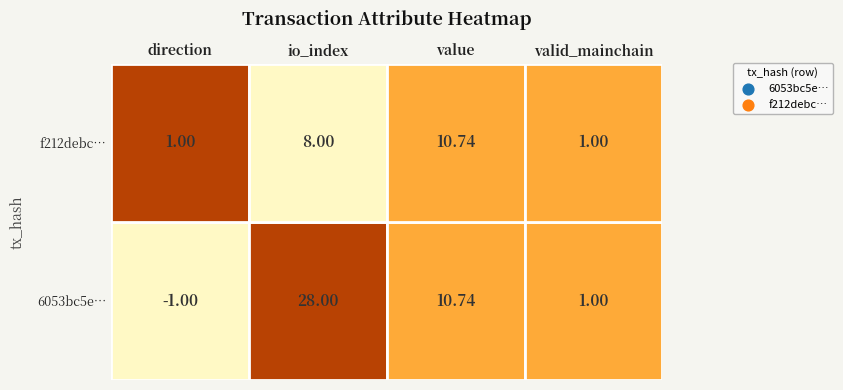

The value of 6053bc5ef27f9a788cacb7d3637bf5b83229764 at io_index is 17.6. True or false?

False